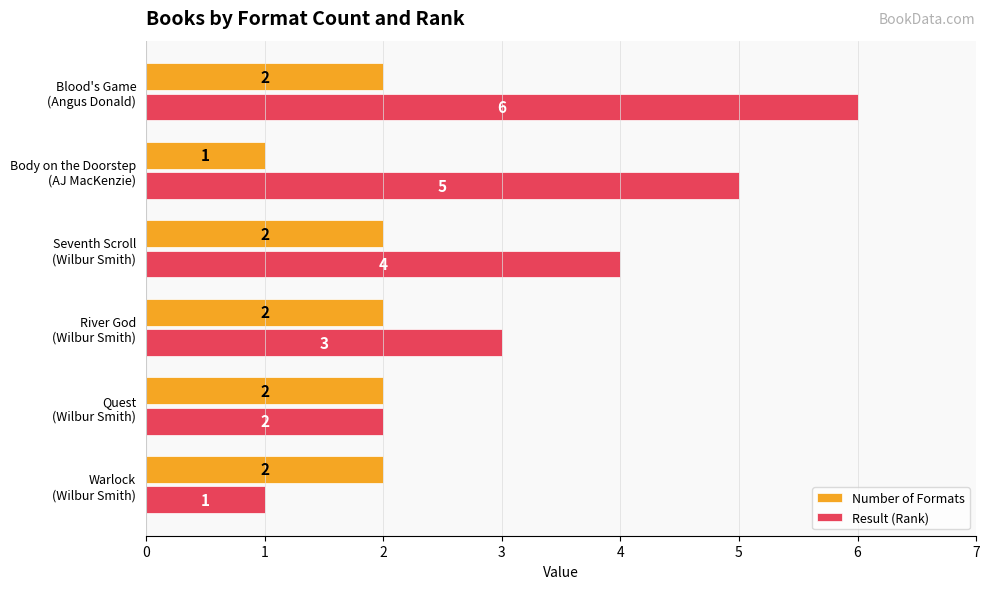

What is the sum of all Number of Formats values?

11